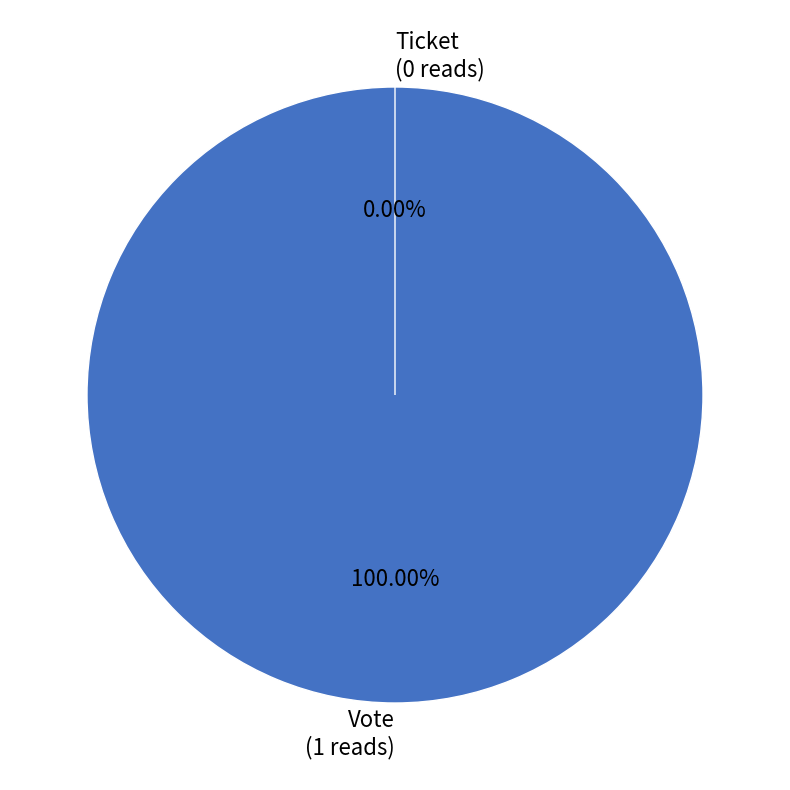

To the nearest percent, what is the difference between the largest and smallest slice percentages?

100%